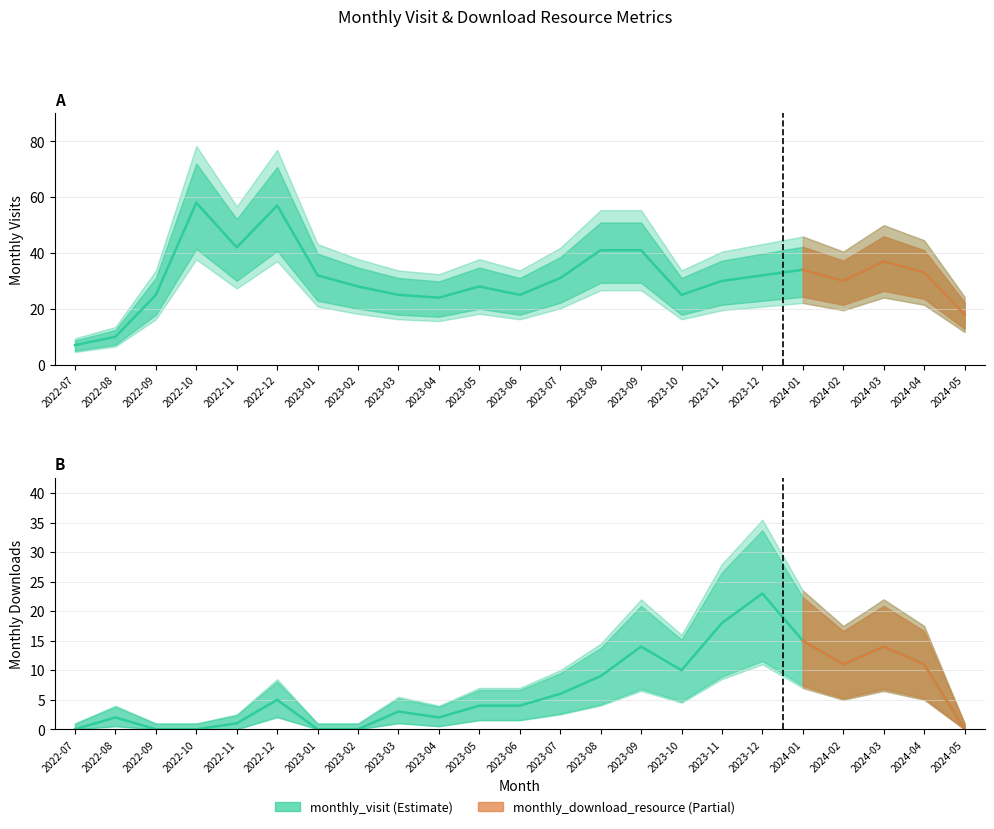

What is the difference between the second highest and minimum values in the monthly_visit series?

50